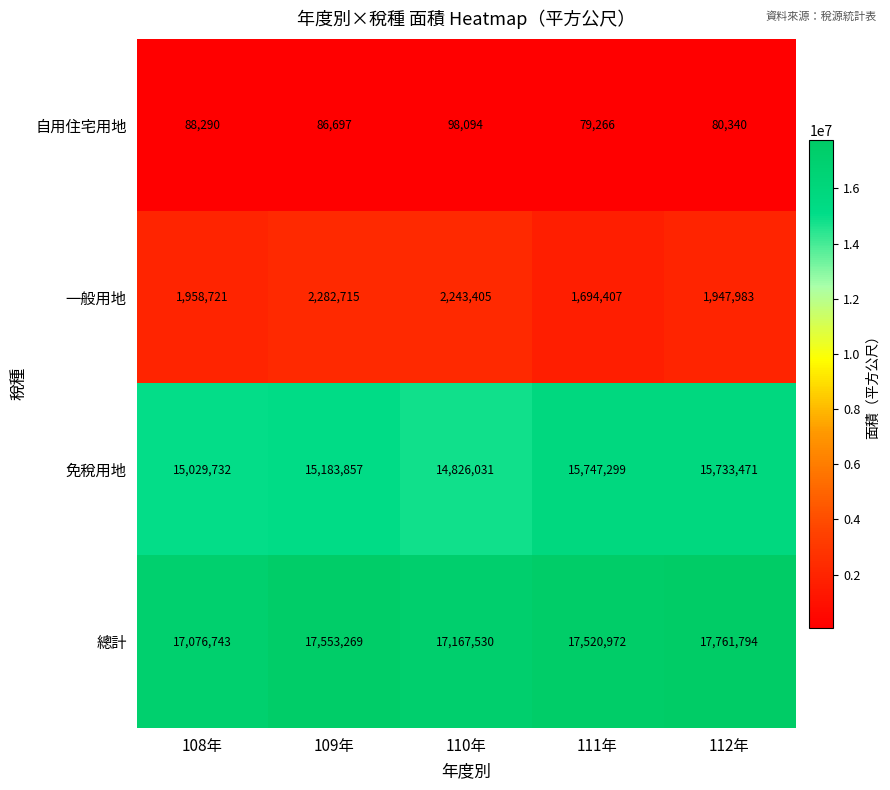

Reading right to left, list all the values displayed in this chart.

自用住宅用地: 80340	79266	98094	86697	88290
一般用地: 1947983	1694407	2243405	2282715	1958721
免稅用地: 15733471	15747299	14826031	15183857	15029732
總計: 17761794	17520972	17167530	17553269	17076743